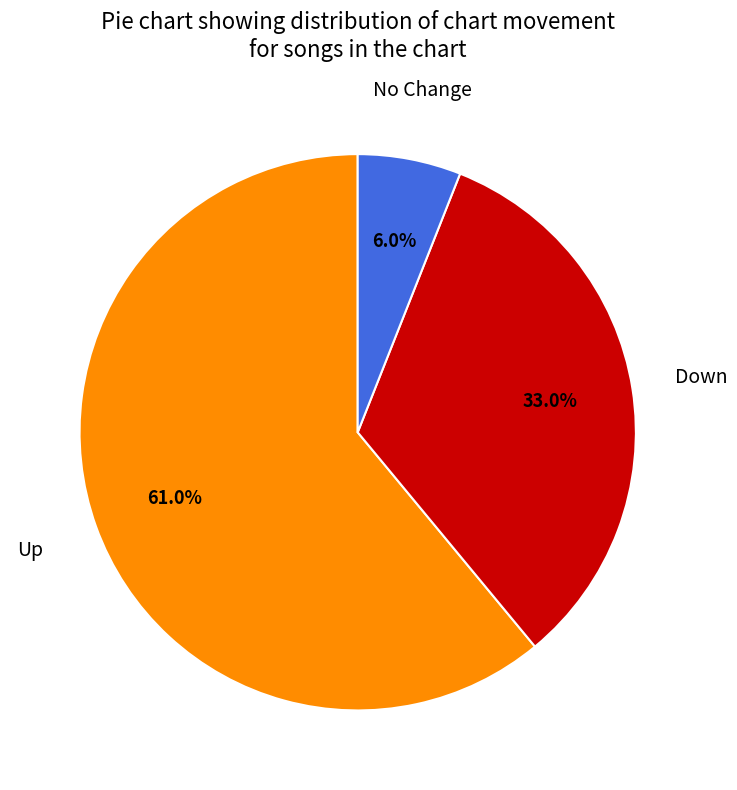

Does any single category account for the majority?

Yes